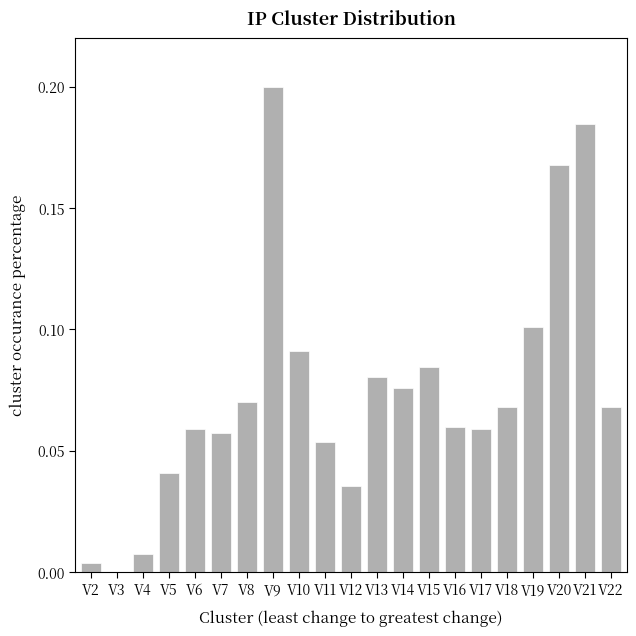

Is it true that the value at V14 is 0.1?

True